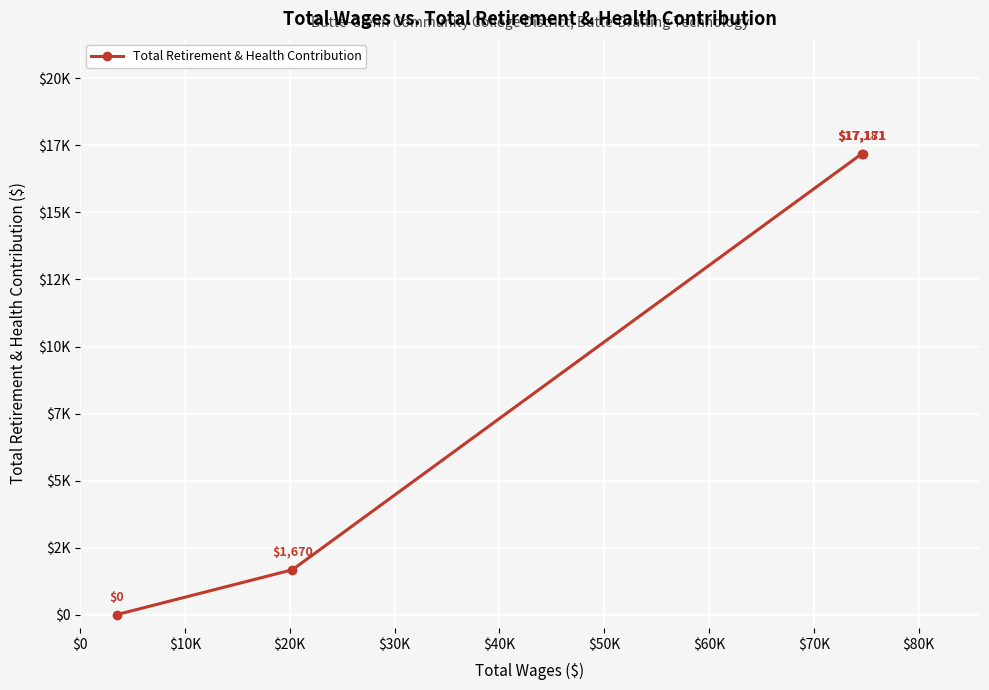

Is this an area chart (filled region under the line)?

No